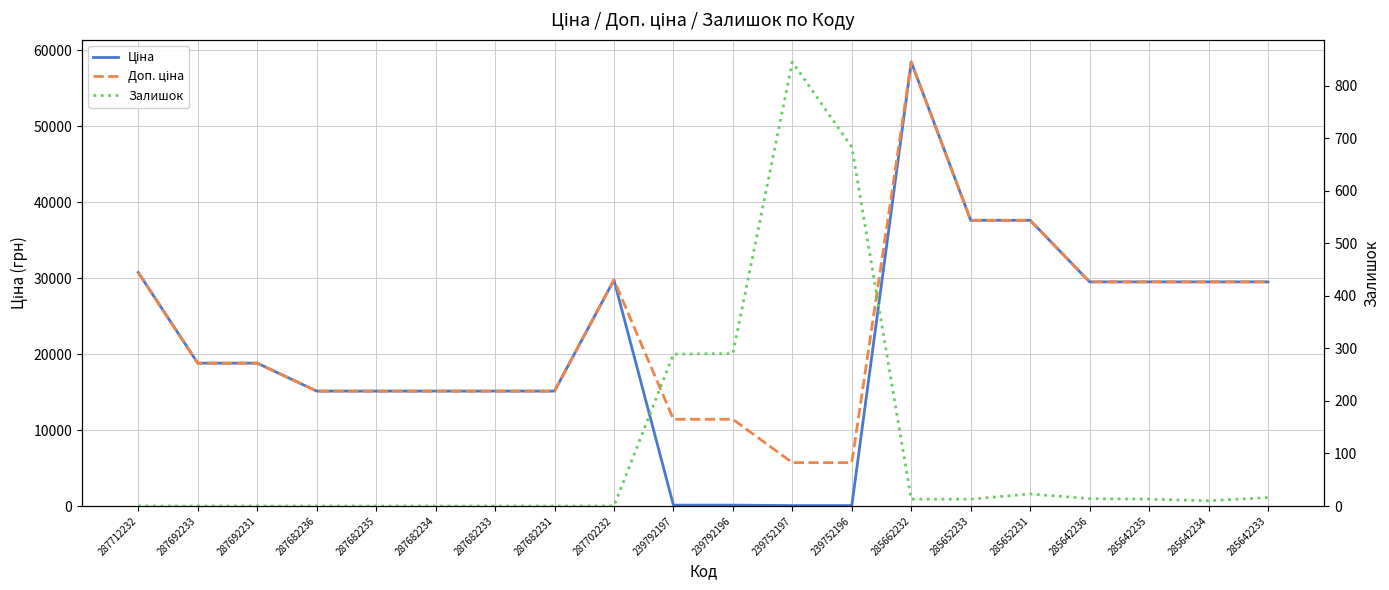

What is the maximum value shown in the chart?

58426.5